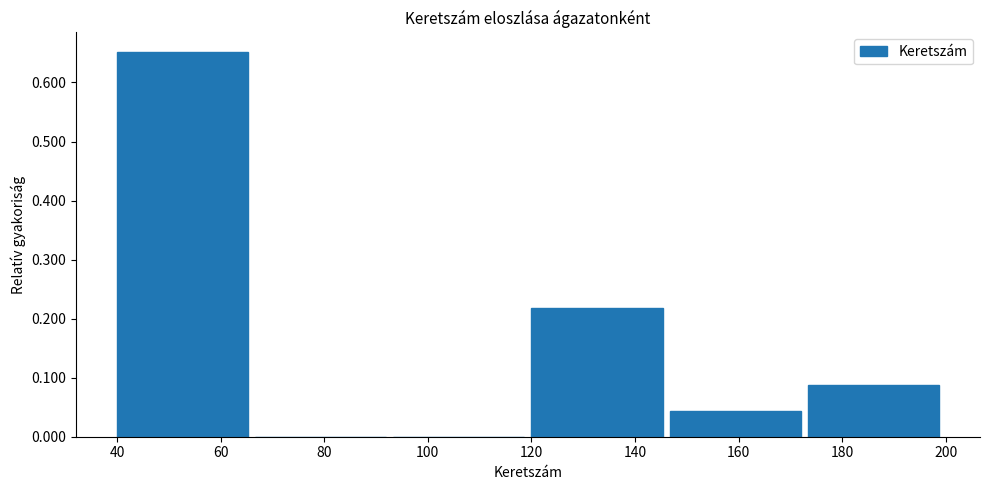

What is the height of the bar covering 174 to 200 on the x-axis? Neither the bar edges nor the heights are printed on the chart, so give them approximately, as read against the axes.

0.09